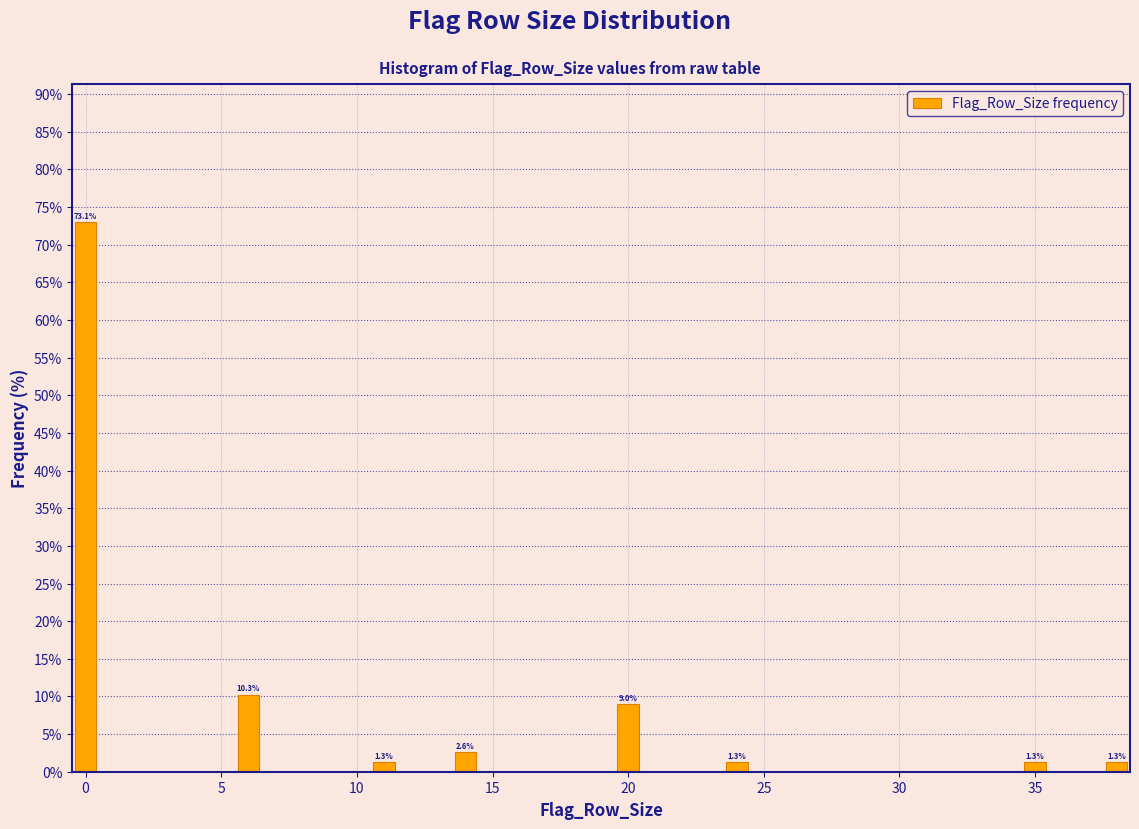

Around what value on the x-axis is the tallest bar? Give the approximate position of its centre, as read against the axis.

0.0